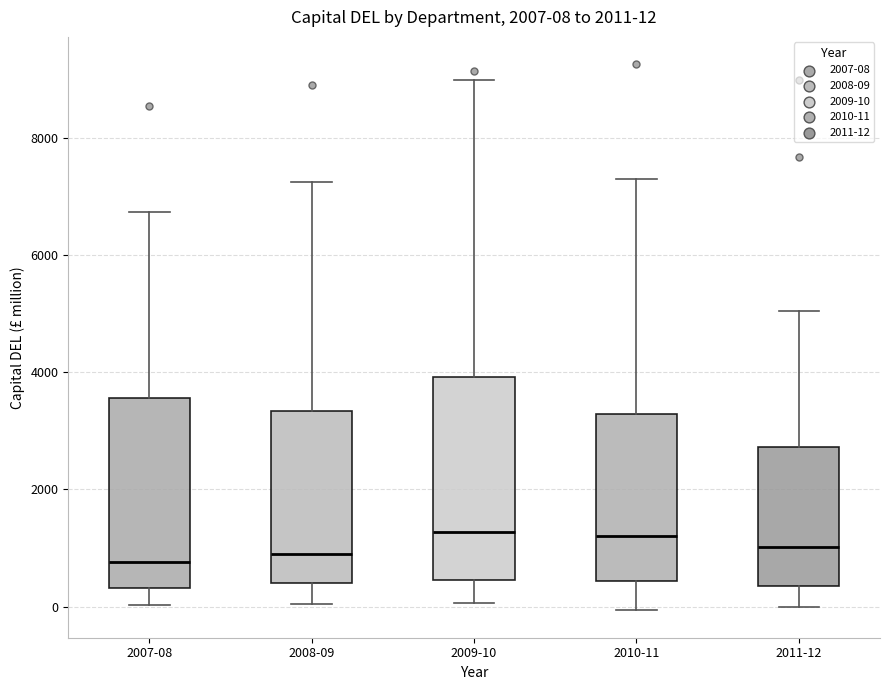

Comparing the boxes themselves (not the whiskers), which one is the tallest?

2009-10